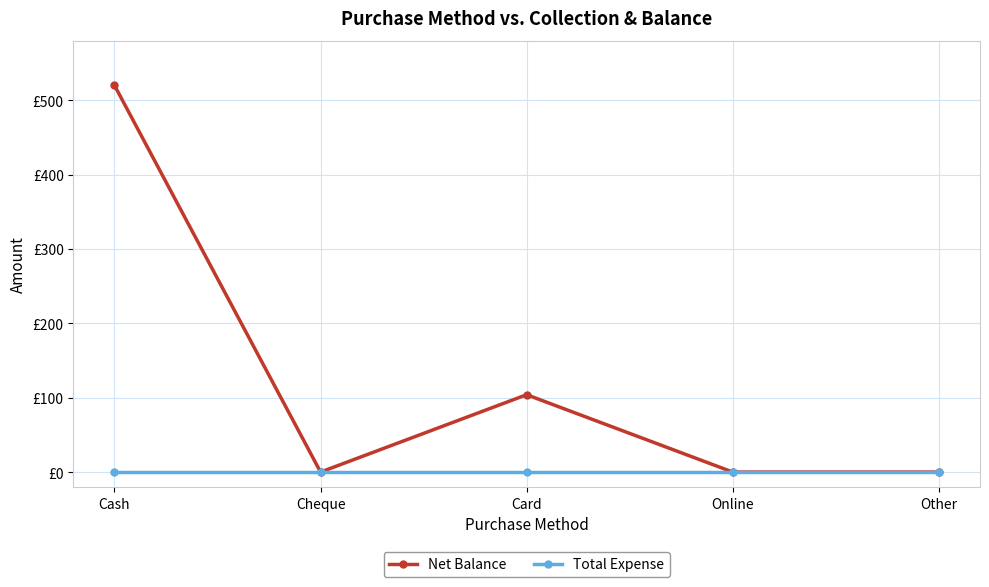

What are all the series names shown in the legend?

Net Balance, Total Expense